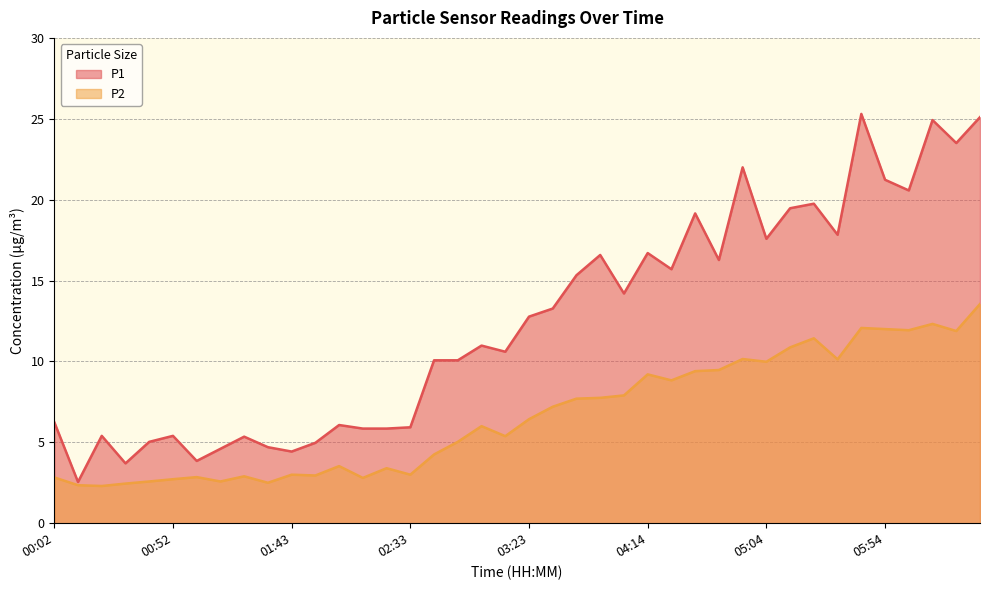

At how many categories does at least one series exceed 14?

18